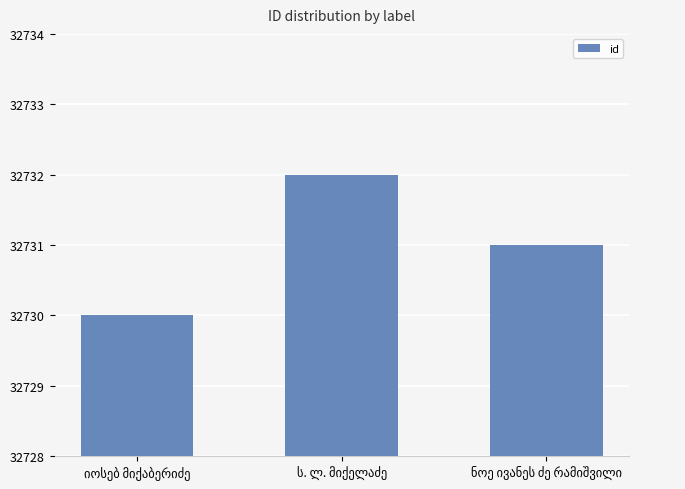

How many data points are less than 32731?

1